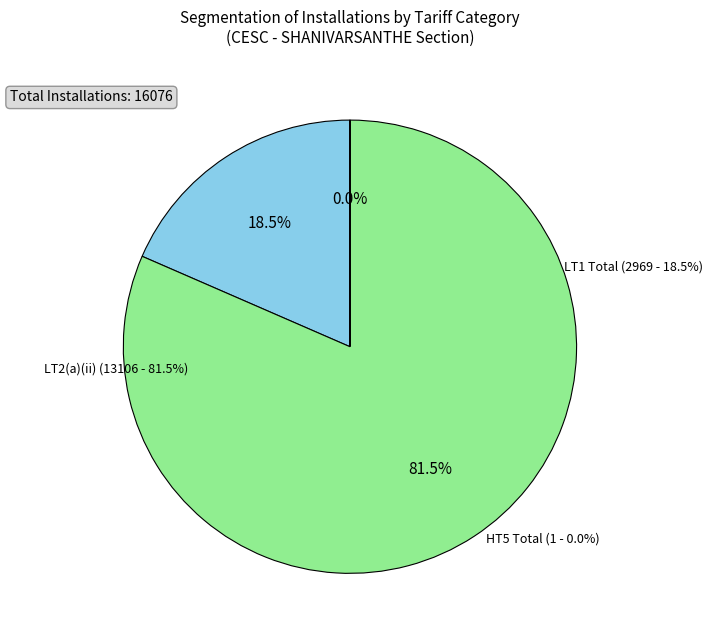

What percentage is the LT1 Total slice, to the nearest percent?

18%